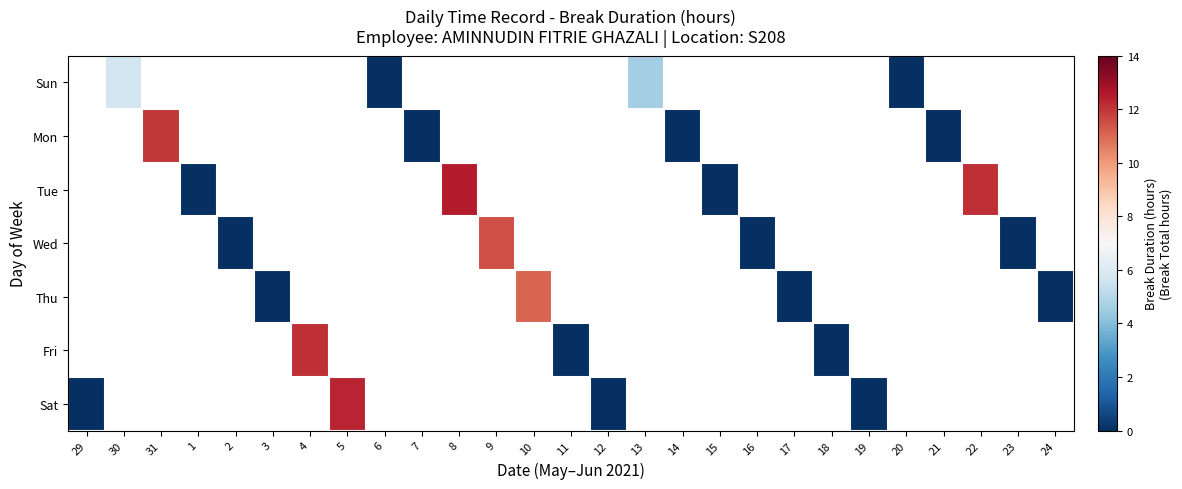

How many series are shown in this chart?

7